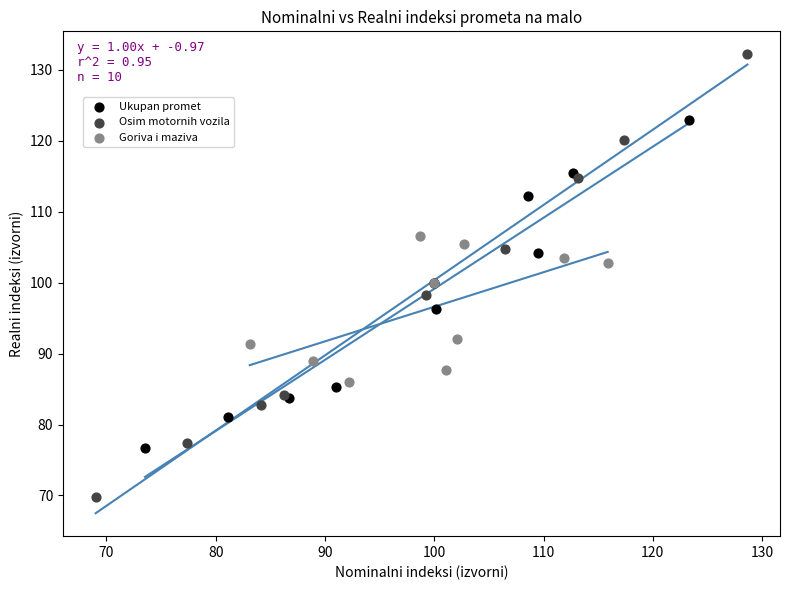

Which series has the widest spread of Y values?

Osim motornih vozila